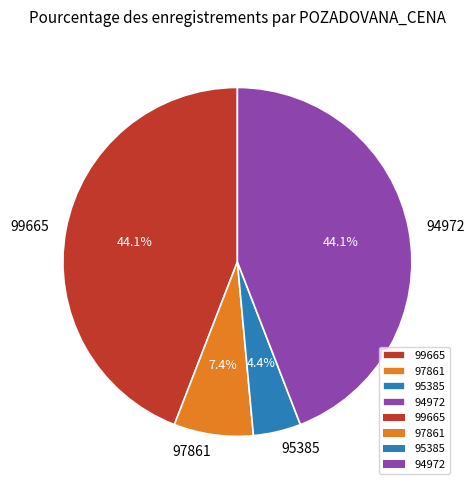

What percentage is the 99665 slice, to the nearest percent?

44%